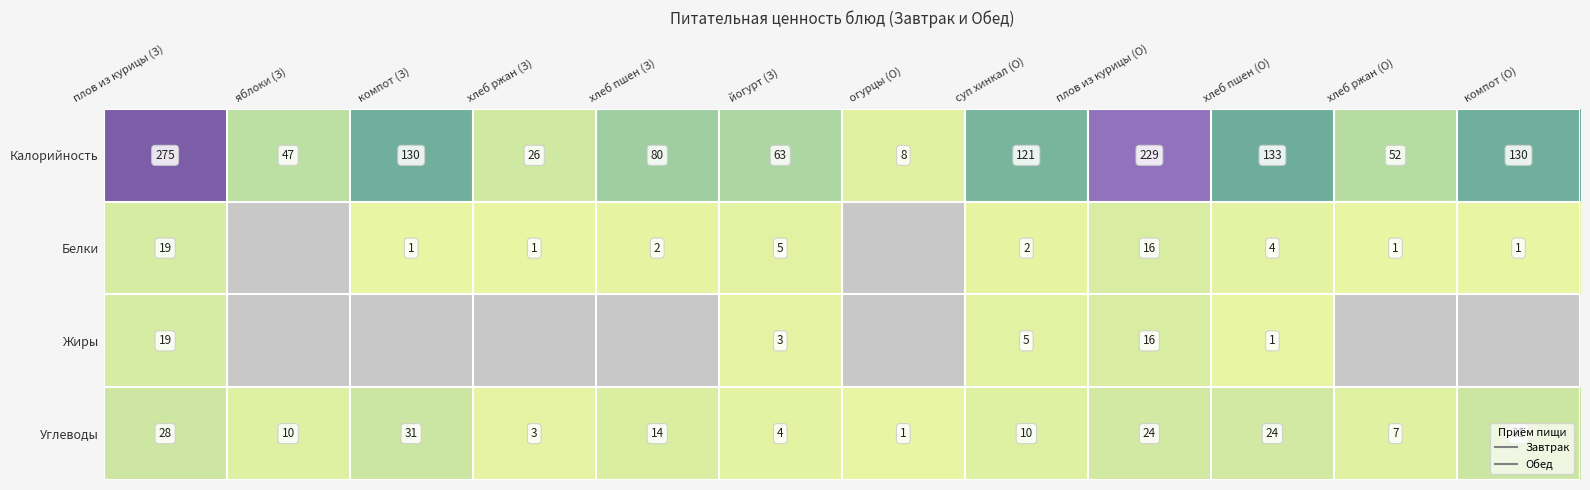

What is the spread (max minus min) of values at компот (О)?

129.0